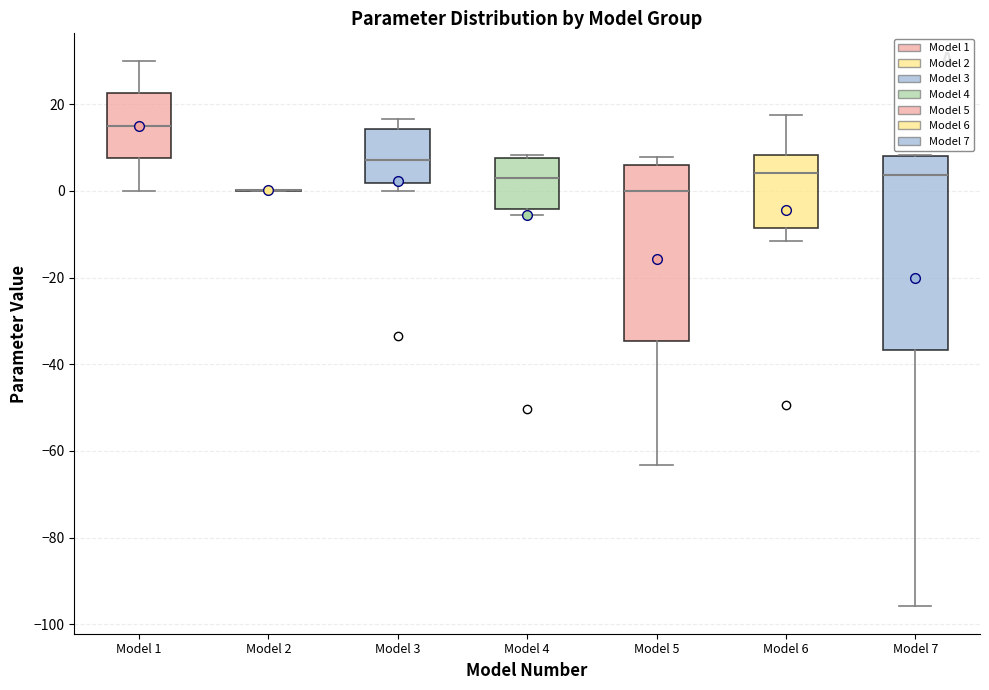

Comparing the boxes themselves (not the whiskers), which one is the tallest?

Model 7